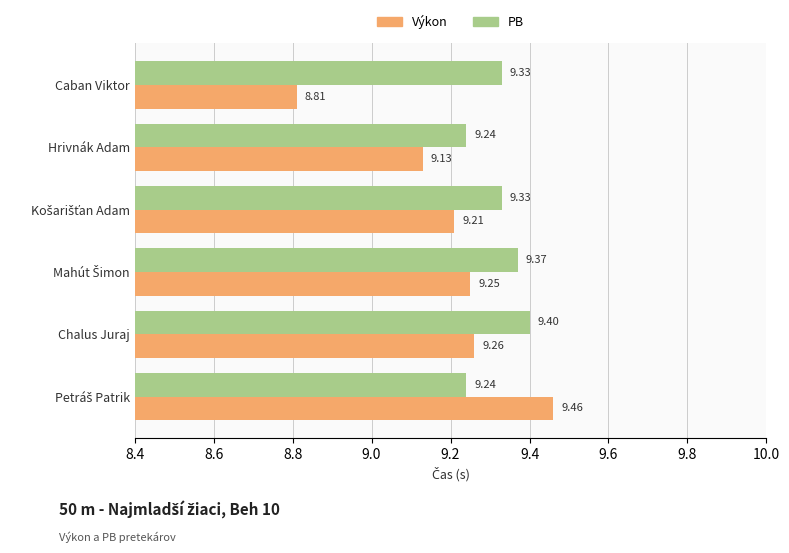

What are all the series names shown in the legend?

Výkon, PB